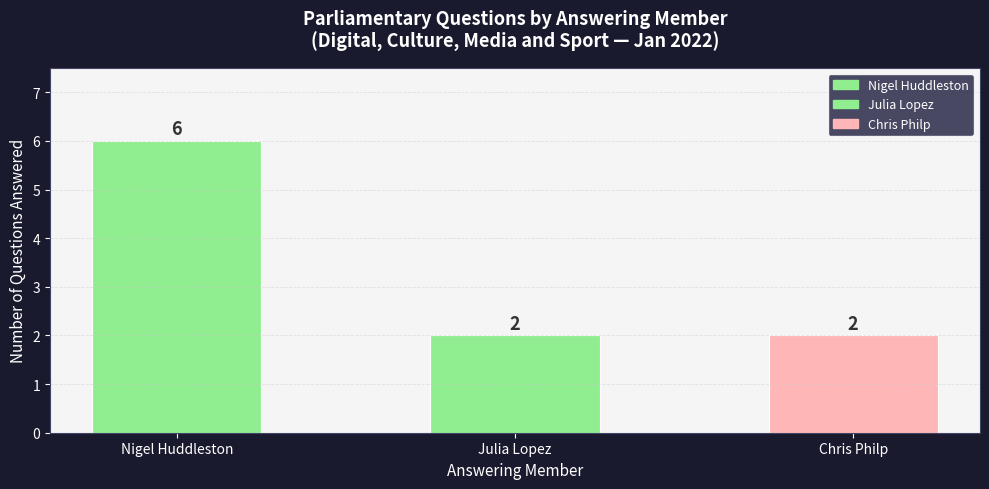

What value does the data have at Chris Philp?

2